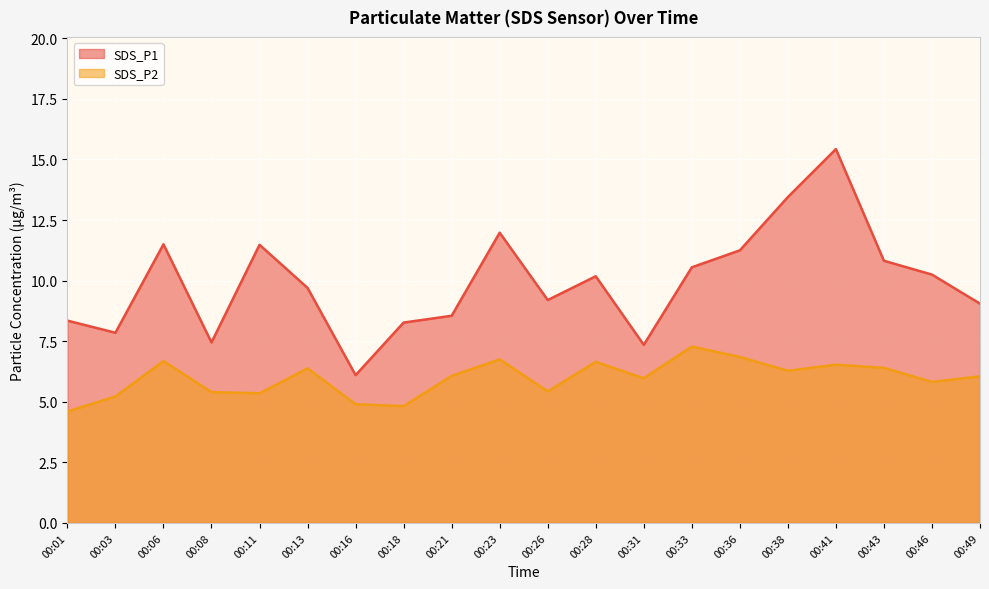

True or false: SDS_P2 has more than 1 points higher than both neighbors.

True